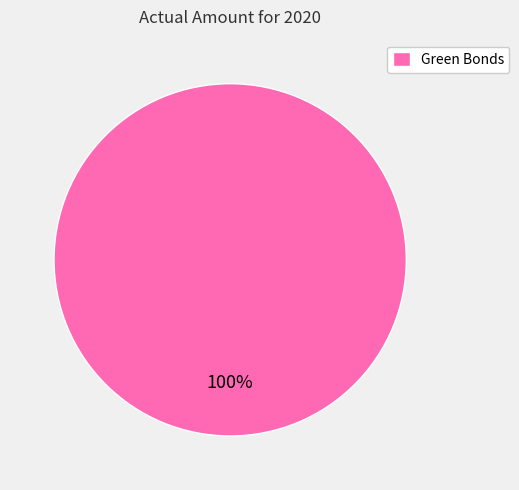

Rank the categories by value from lowest to highest.

Green Bonds